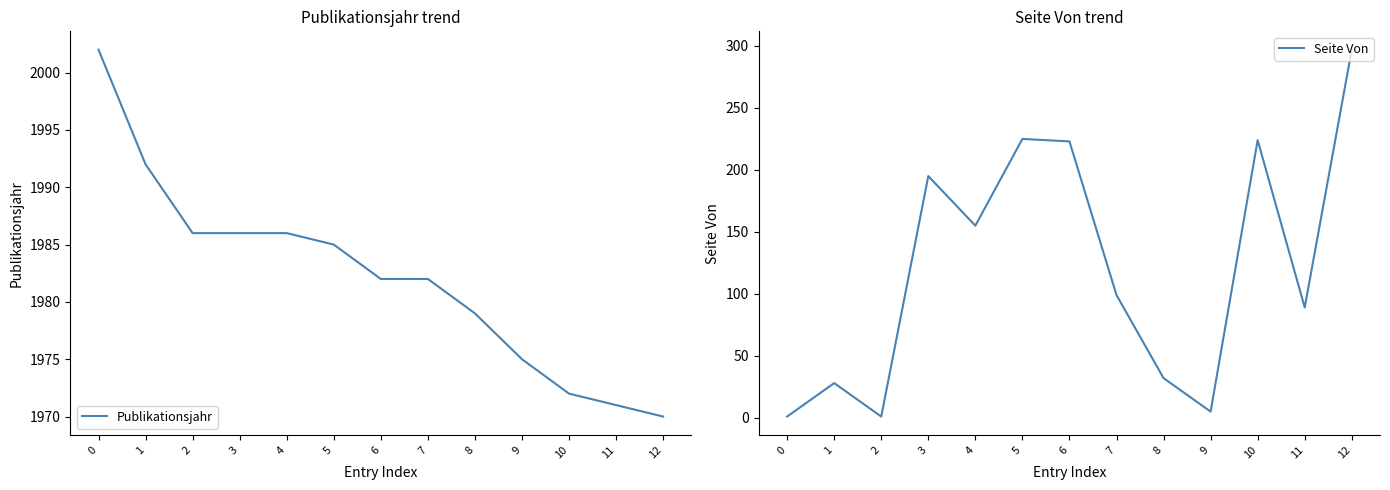

What is the minimum value for Publikationsjahr?

1970